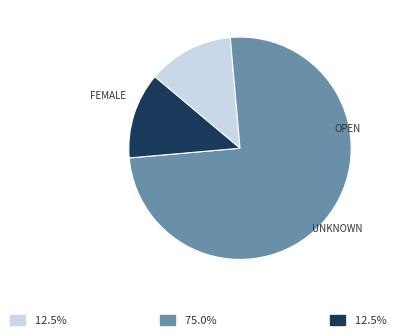

Does any single category account for the majority?

Yes